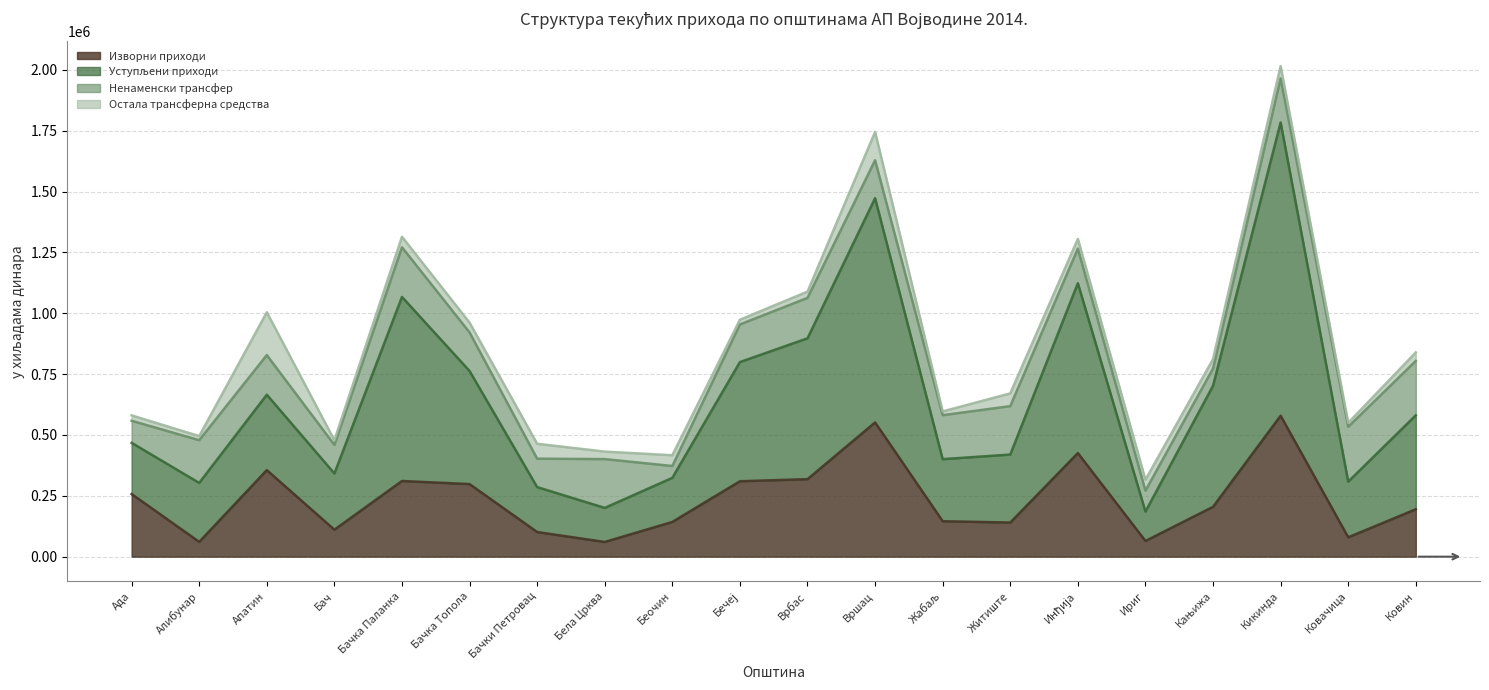

What is the label of the 9th point from the left?

Беочин